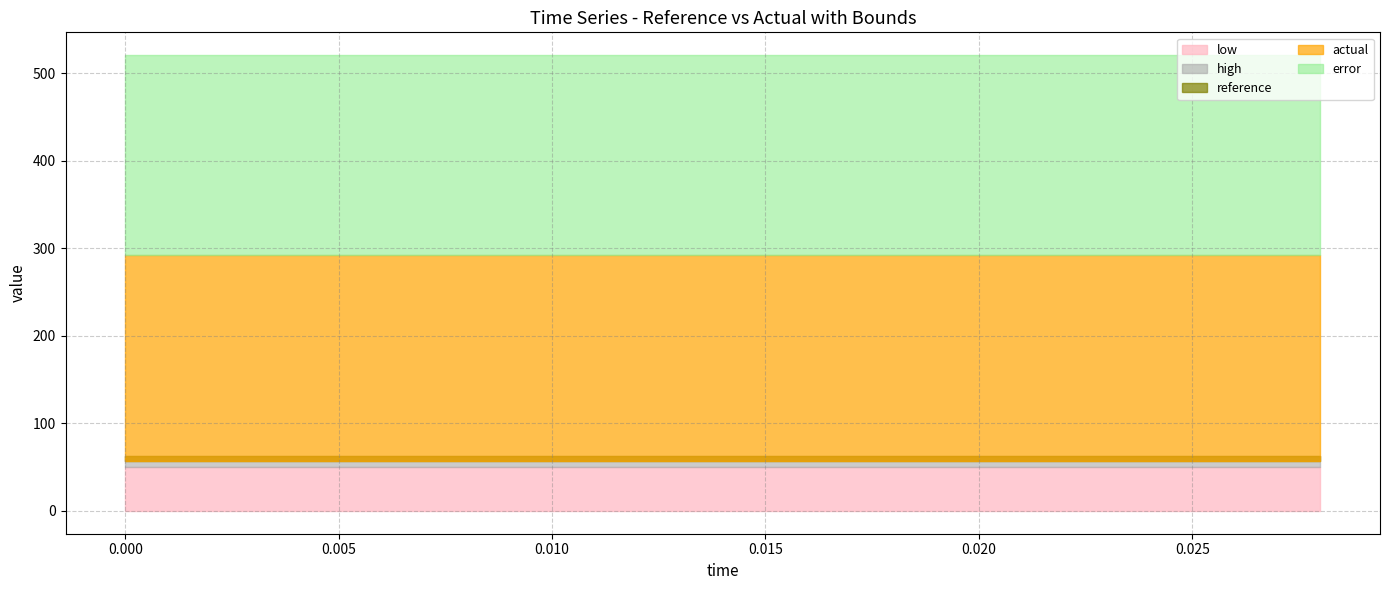

List the series in order of their peak value, highest first.

error, actual, high, reference, low